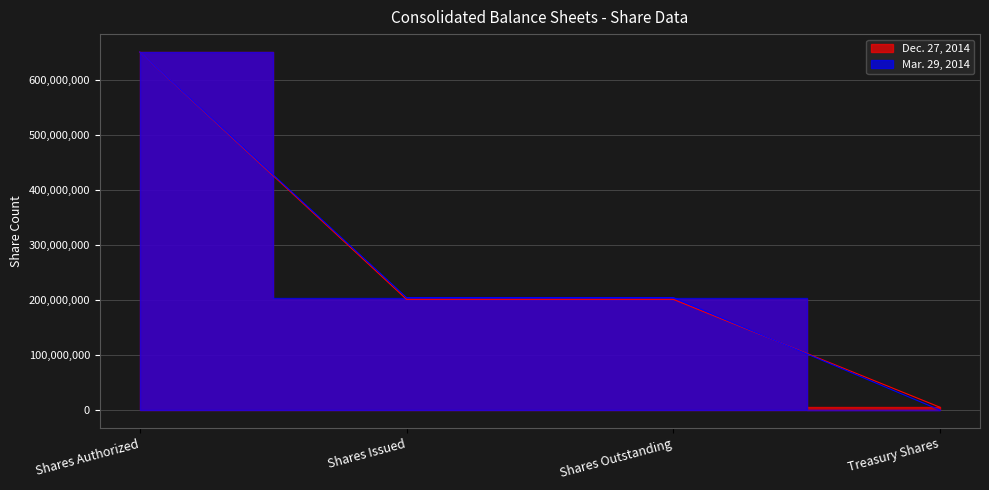

The Mar. 29, 2014 series shows 975461907 at Shares Authorized. True or false?

False